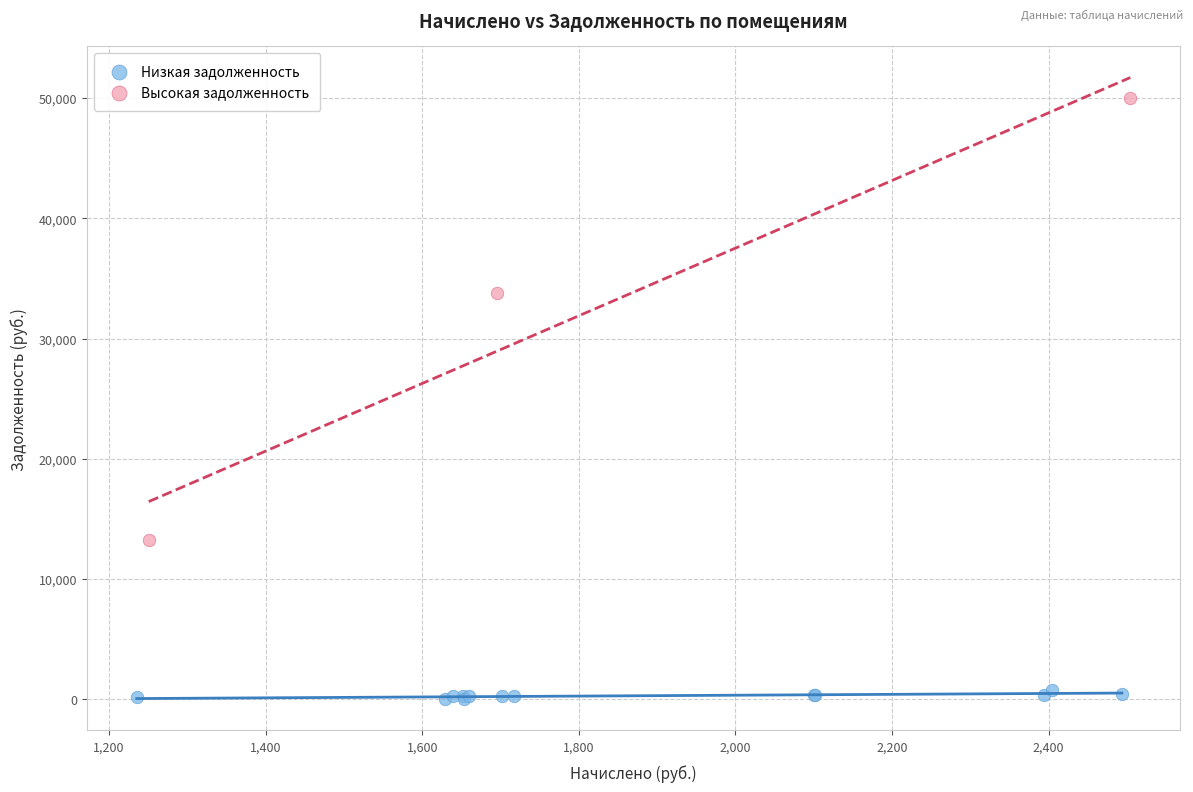

Which series has the largest Y range (max minus min)?

Высокая задолженность